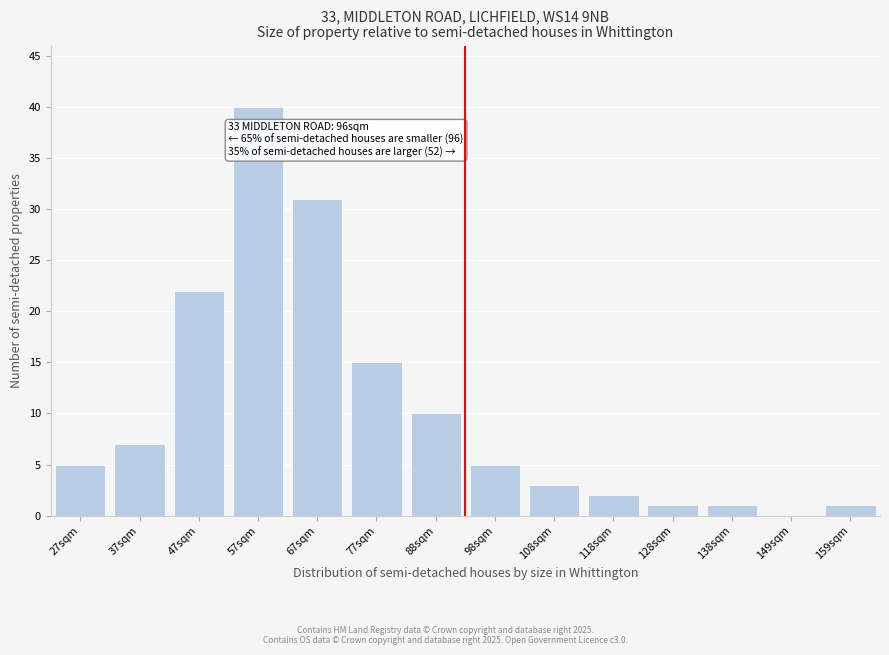

Reading left to right, transcribe all the data shown in this chart.

27sqm=5	37sqm=7	47sqm=22	57sqm=40	67sqm=31	77sqm=15	88sqm=10	98sqm=5	108sqm=3	118sqm=2	128sqm=1	138sqm=1	149sqm=0	159sqm=1